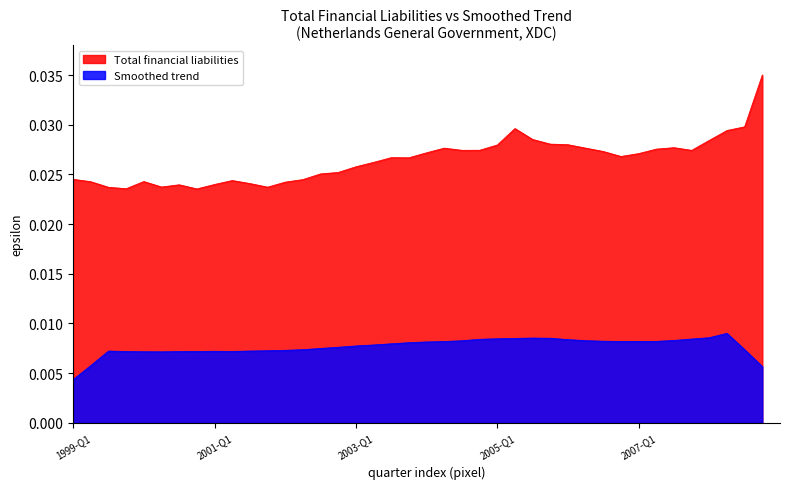

Is it true that the value at 2008-Q3 is 0.0?

False